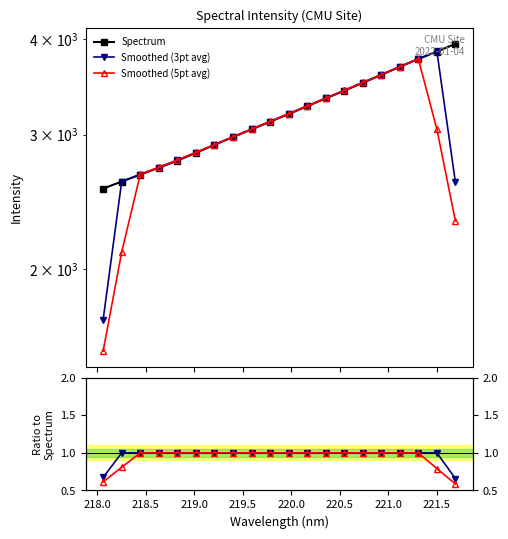

At how many categories does at least one series exceed 2735?

16